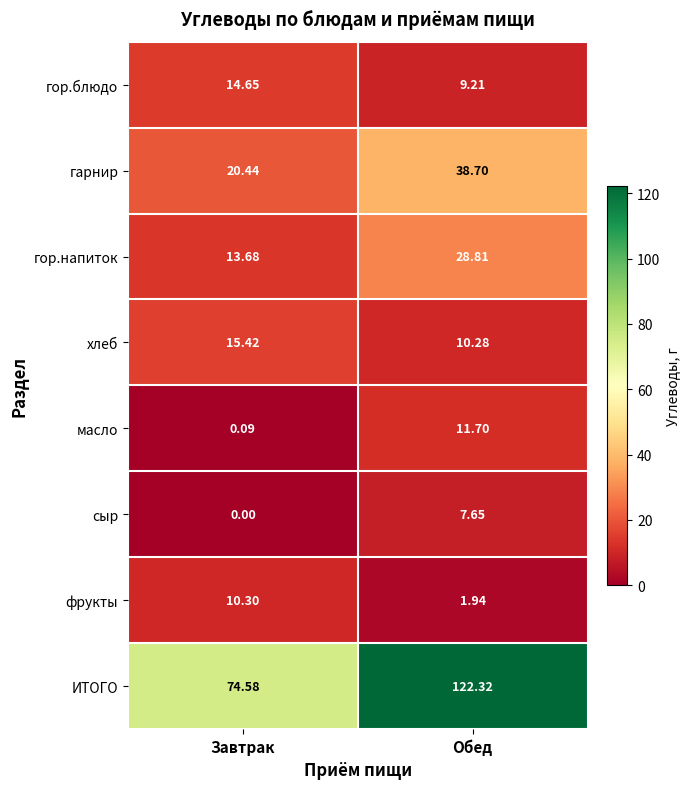

Which label corresponds to the smallest value in the chart?

Завтрак